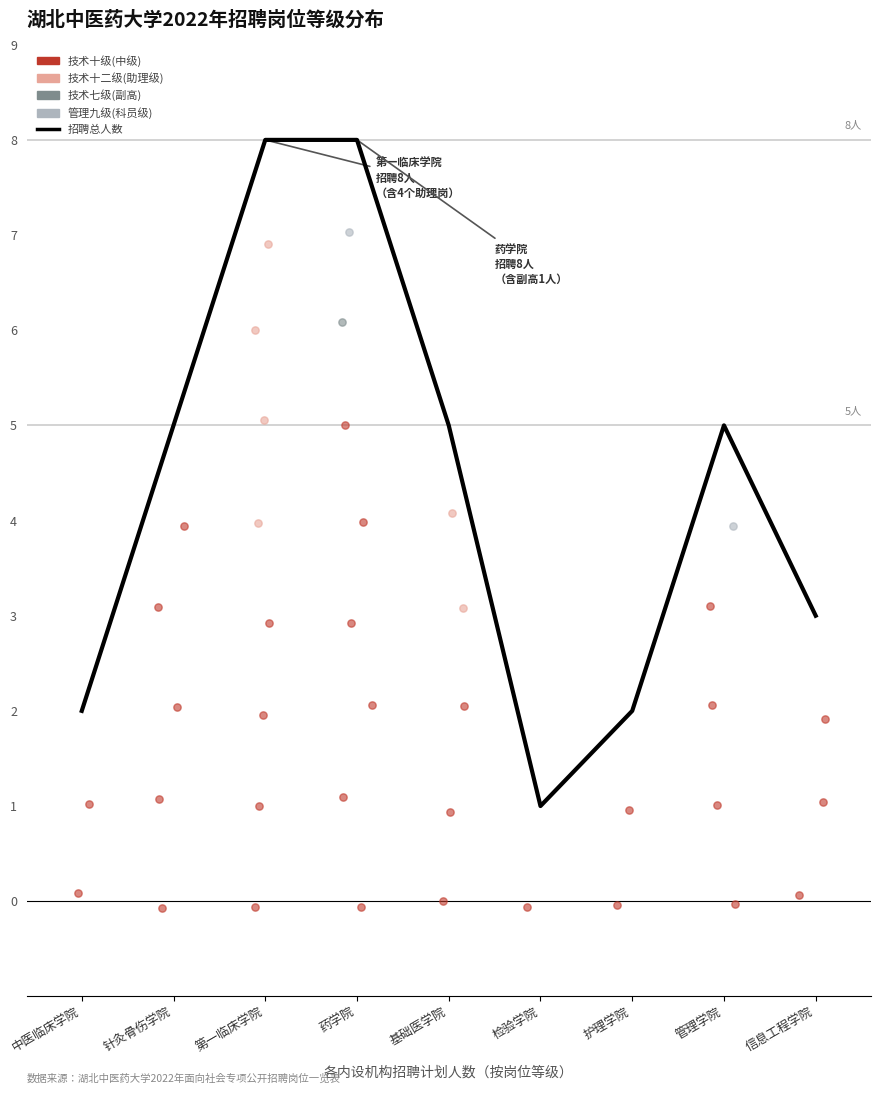

Approximately how many times larger is the value at 第一临床学院 compared to 管理学院?

1.6